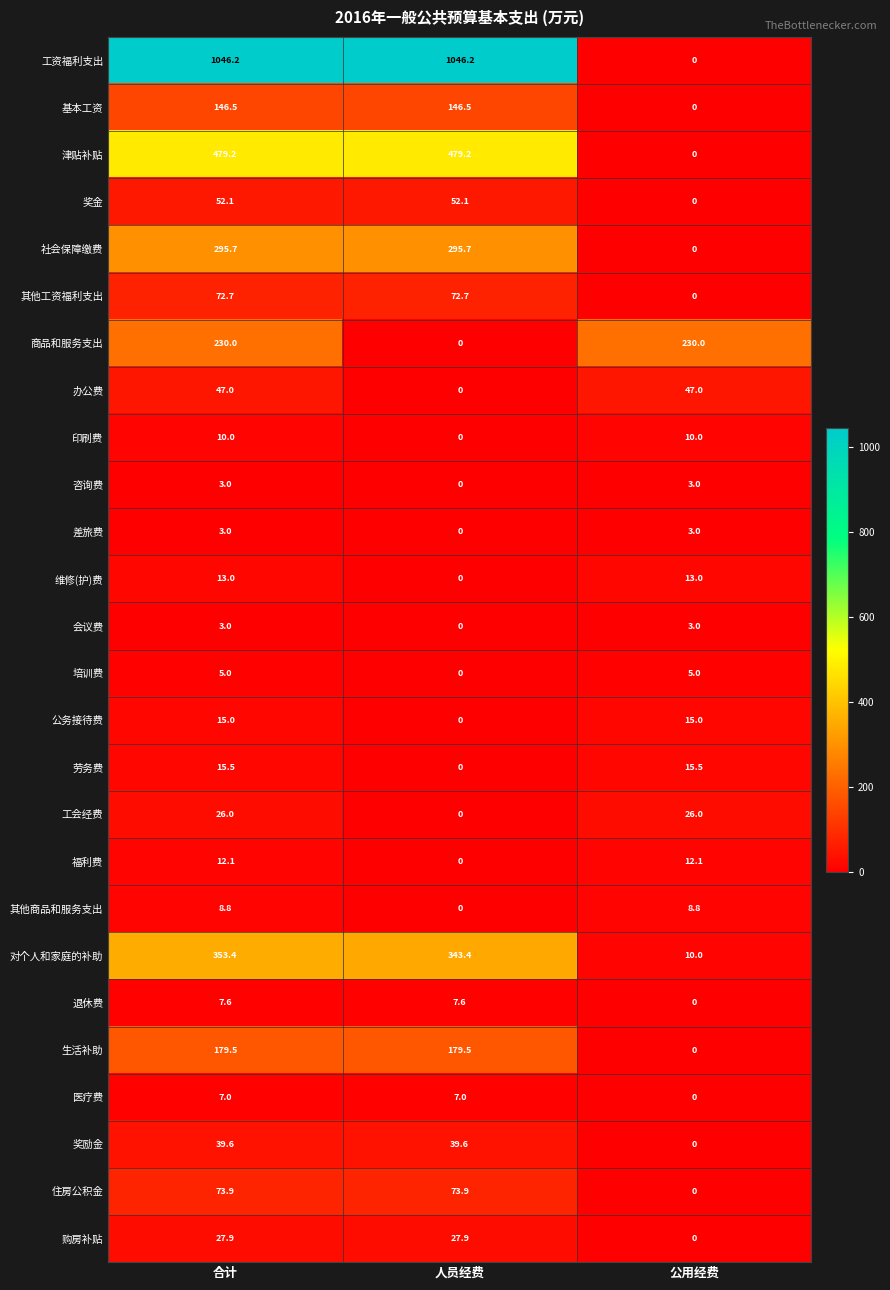

What is the total value across all series at 人员经费?

2771.3